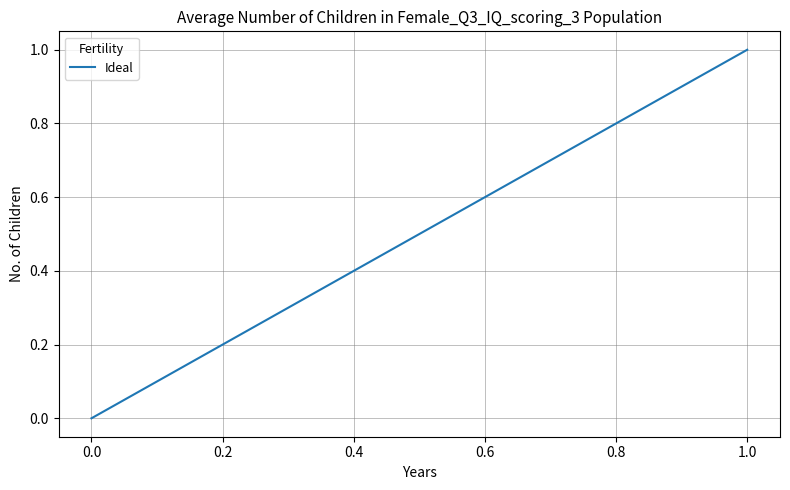

How many series are shown in this chart?

1